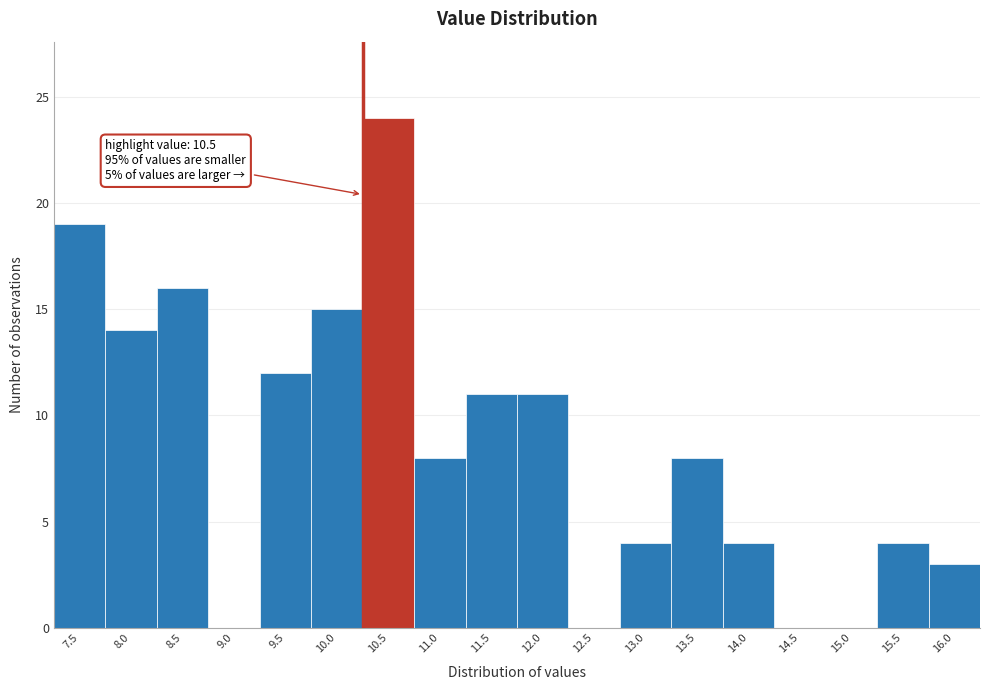

Reading left to right, transcribe all the data shown in this chart.

7.5=19	8.0=14	8.5=16	9.0=0	9.5=12	10.0=15	10.5=24	11.0=8	11.5=11	12.0=11	12.5=0	13.0=4	13.5=8	14.0=4	14.5=0	15.0=0	15.5=4	16.0=3